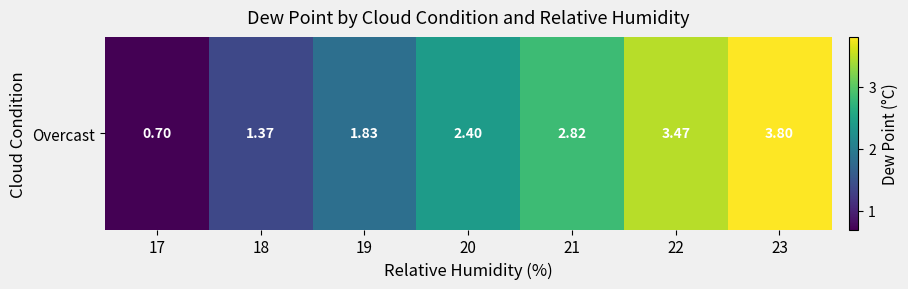

How many values exceed 2?

4